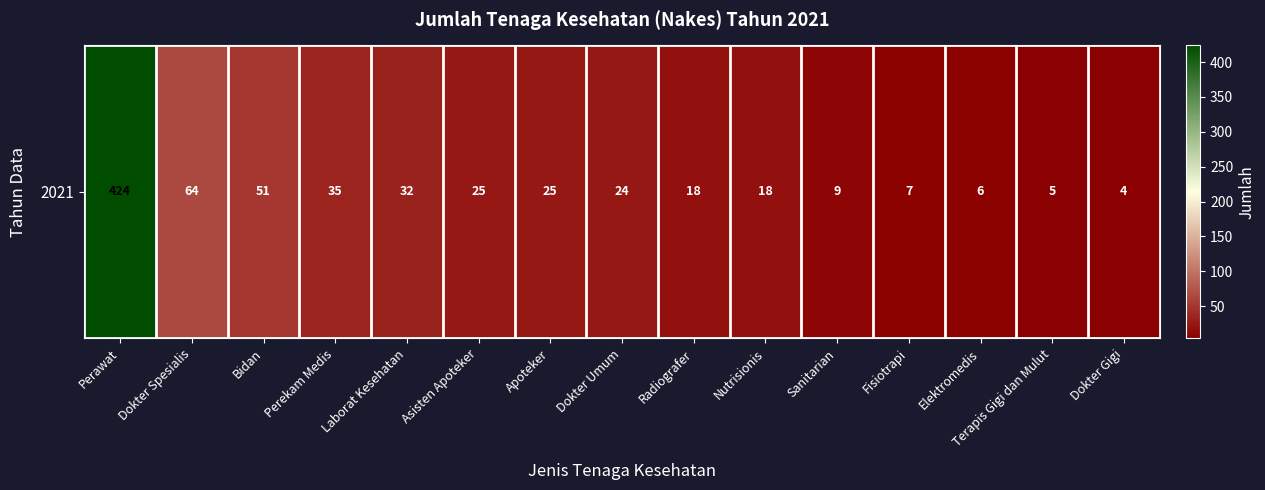

What is the average value?

50